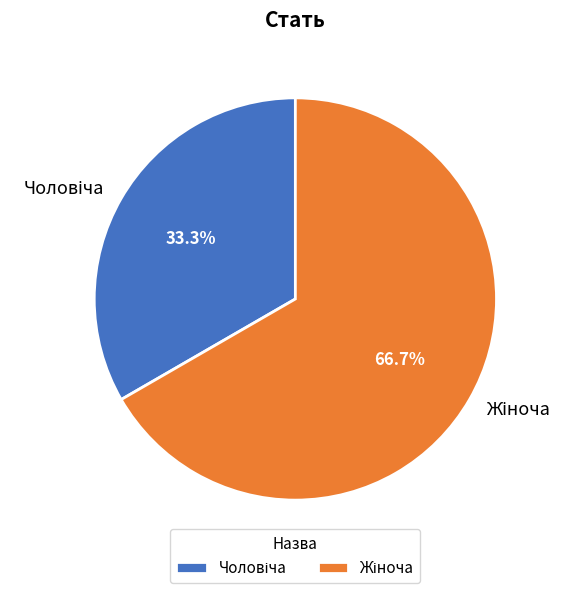

Does any single category account for the majority?

Yes